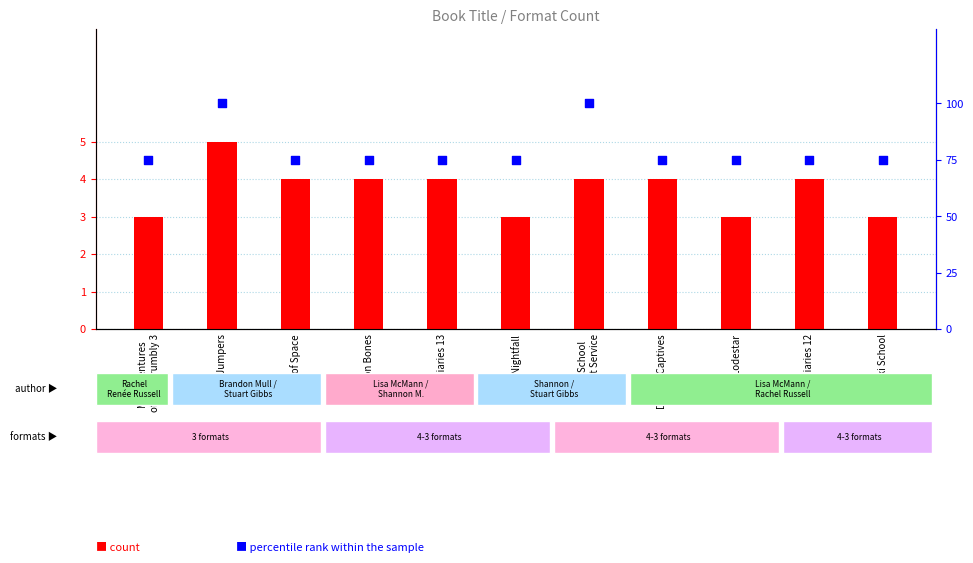

Which series has the largest Y range (max minus min)?

percentile rank within the sample